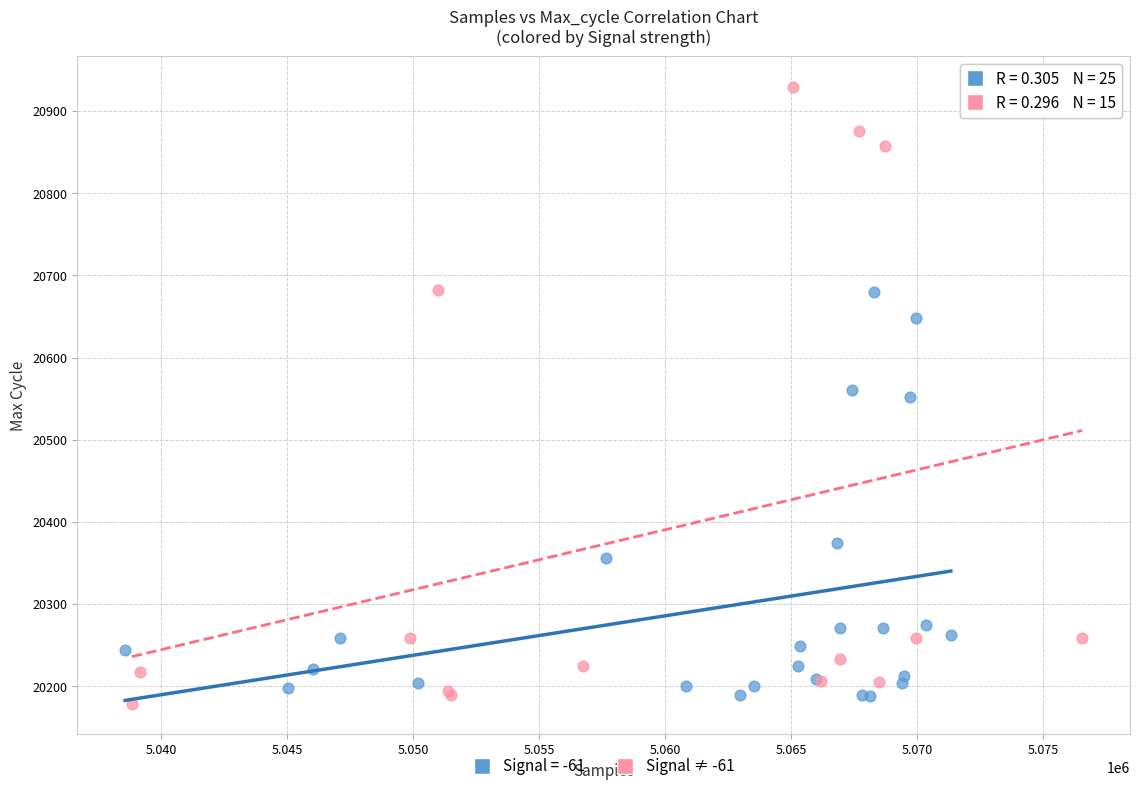

Which series reaches the maximum Y coordinate?

Signal ≠ -61